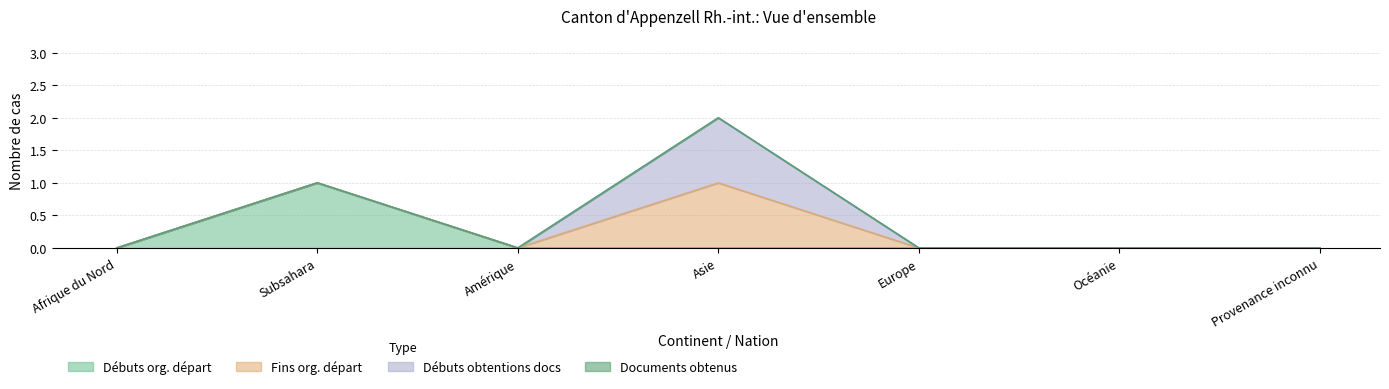

Where is the first local maximum for Fins org. départ?

Asie